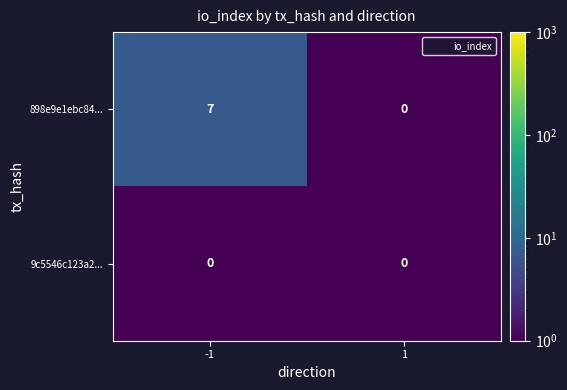

Reading left to right, extract all data points from this chart.

898e9e1ebc84...: -1=7	1=0
9c5546c123a2...: -1=0	1=0